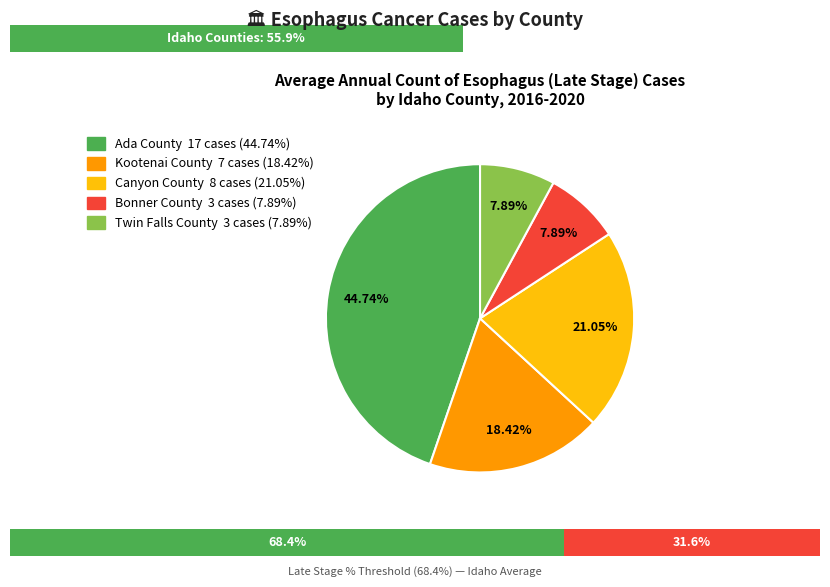

To the nearest percent, what is the difference between the largest and smallest slice percentages?

37%